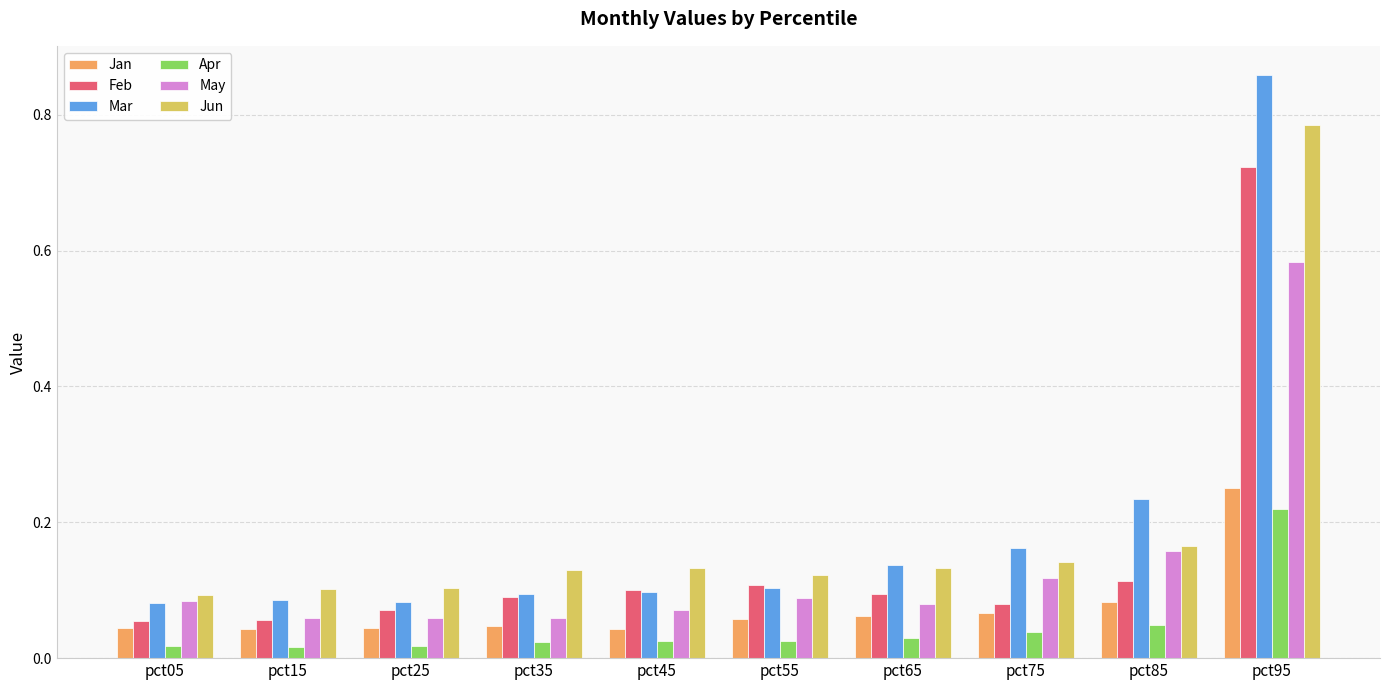

How many bars are there in total?

60